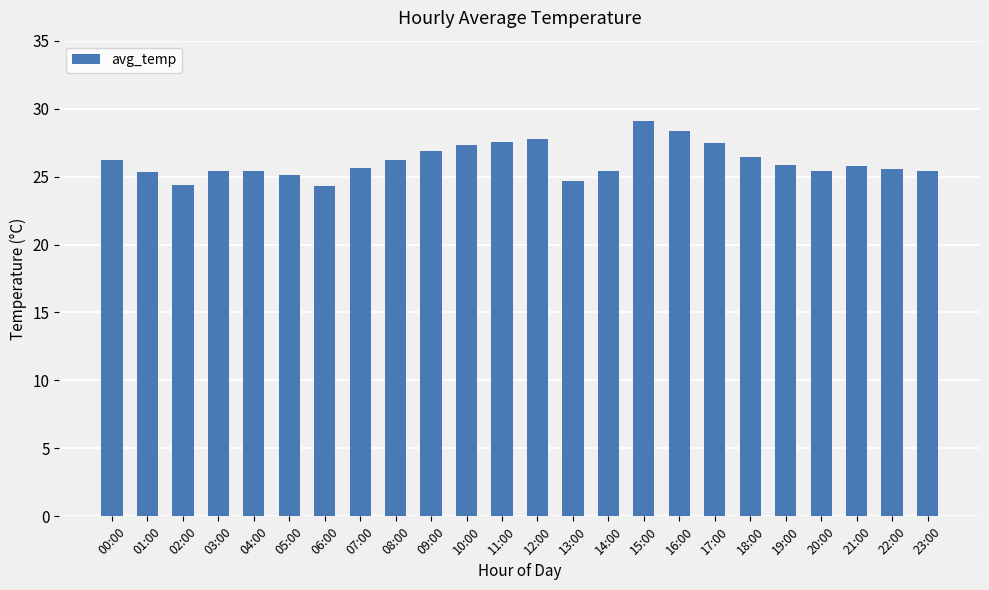

What is the greatest value displayed?

29.1